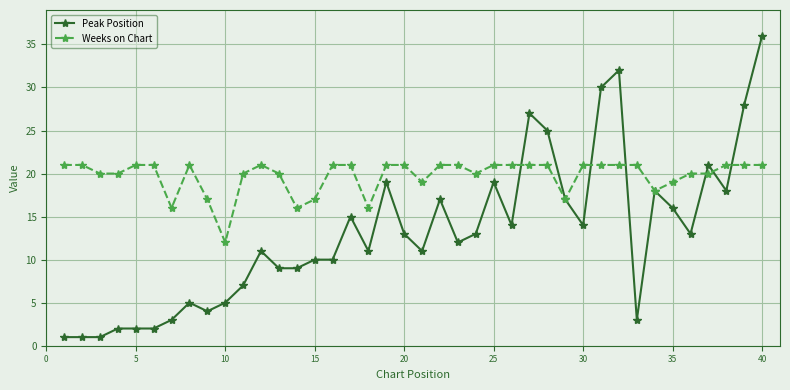

Which series has the largest range (max minus min)?

Peak Position